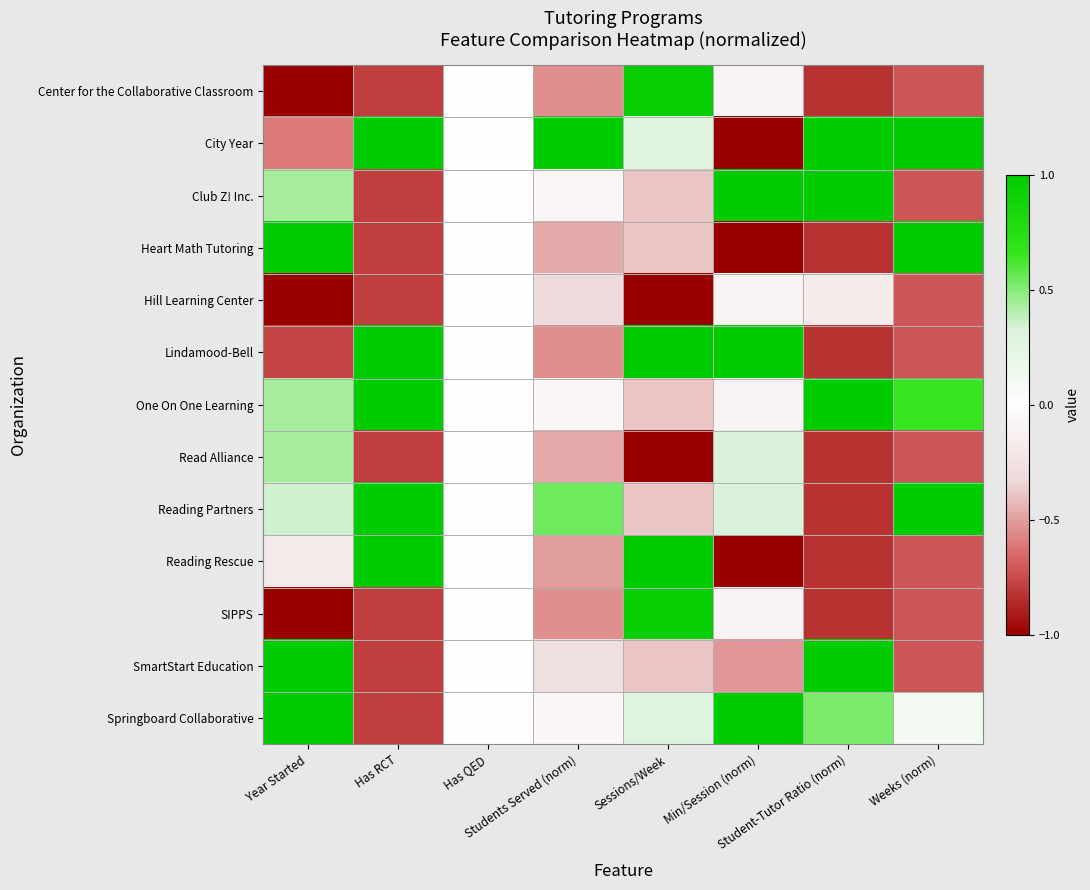

Reading left to right, transcribe all the data shown in this chart.

Center for the Collaborative Classroom: Year Started=-1.0	Has RCT=-0.8	Has QED=0.0	Students Served (norm)=-0.5	Sessions/Week=1.0	Min/Session (norm)=-0.1	Student-Tutor Ratio (norm)=-0.8	Weeks (norm)=-0.7
City Year: Year Started=-0.6	Has RCT=1.0	Has QED=0.0	Students Served (norm)=1.0	Sessions/Week=0.3	Min/Session (norm)=-1.0	Student-Tutor Ratio (norm)=1.0	Weeks (norm)=1.0
Club Z! Inc.: Year Started=0.4	Has RCT=-0.8	Has QED=0.0	Students Served (norm)=-0.1	Sessions/Week=-0.4	Min/Session (norm)=1.0	Student-Tutor Ratio (norm)=1.0	Weeks (norm)=-0.7
Heart Math Tutoring: Year Started=1.0	Has RCT=-0.8	Has QED=0.0	Students Served (norm)=-0.5	Sessions/Week=-0.4	Min/Session (norm)=-1.0	Student-Tutor Ratio (norm)=-0.8	Weeks (norm)=1.0
Hill Learning Center: Year Started=-1.0	Has RCT=-0.8	Has QED=0.0	Students Served (norm)=-0.3	Sessions/Week=-1.0	Min/Session (norm)=-0.1	Student-Tutor Ratio (norm)=-0.2	Weeks (norm)=-0.7
Lindamood-Bell: Year Started=-0.8	Has RCT=1.0	Has QED=0.0	Students Served (norm)=-0.5	Sessions/Week=1.0	Min/Session (norm)=1.0	Student-Tutor Ratio (norm)=-0.8	Weeks (norm)=-0.7
One On One Learning: Year Started=0.4	Has RCT=1.0	Has QED=0.0	Students Served (norm)=-0.1	Sessions/Week=-0.4	Min/Session (norm)=-0.1	Student-Tutor Ratio (norm)=1.0	Weeks (norm)=0.7
Read Alliance: Year Started=0.4	Has RCT=-0.8	Has QED=0.0	Students Served (norm)=-0.5	Sessions/Week=-1.0	Min/Session (norm)=0.3	Student-Tutor Ratio (norm)=-0.8	Weeks (norm)=-0.7
Reading Partners: Year Started=0.3	Has RCT=1.0	Has QED=0.0	Students Served (norm)=0.5	Sessions/Week=-0.4	Min/Session (norm)=0.3	Student-Tutor Ratio (norm)=-0.8	Weeks (norm)=1.0
Reading Rescue: Year Started=-0.2	Has RCT=1.0	Has QED=0.0	Students Served (norm)=-0.5	Sessions/Week=1.0	Min/Session (norm)=-1.0	Student-Tutor Ratio (norm)=-0.8	Weeks (norm)=-0.7
SIPPS: Year Started=-1.0	Has RCT=-0.8	Has QED=0.0	Students Served (norm)=-0.5	Sessions/Week=1.0	Min/Session (norm)=-0.1	Student-Tutor Ratio (norm)=-0.8	Weeks (norm)=-0.7
SmartStart Education: Year Started=1.0	Has RCT=-0.8	Has QED=0.0	Students Served (norm)=-0.3	Sessions/Week=-0.4	Min/Session (norm)=-0.5	Student-Tutor Ratio (norm)=1.0	Weeks (norm)=-0.7
Springboard Collaborative: Year Started=1.0	Has RCT=-0.8	Has QED=0.0	Students Served (norm)=-0.1	Sessions/Week=0.3	Min/Session (norm)=1.0	Student-Tutor Ratio (norm)=0.5	Weeks (norm)=0.1